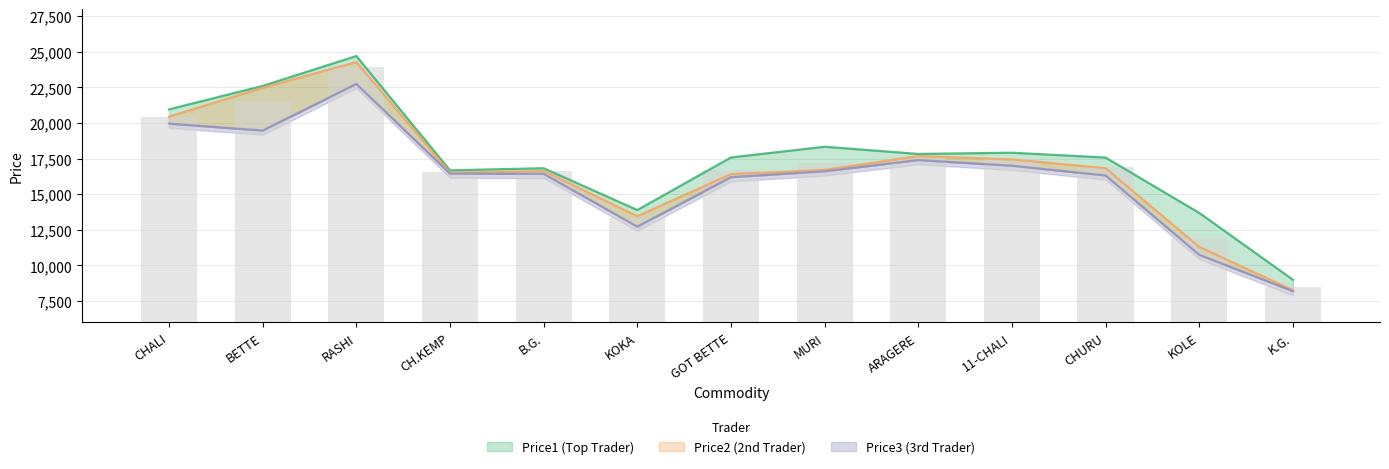

Which series changed the most between RASHI and MURI?

Price2